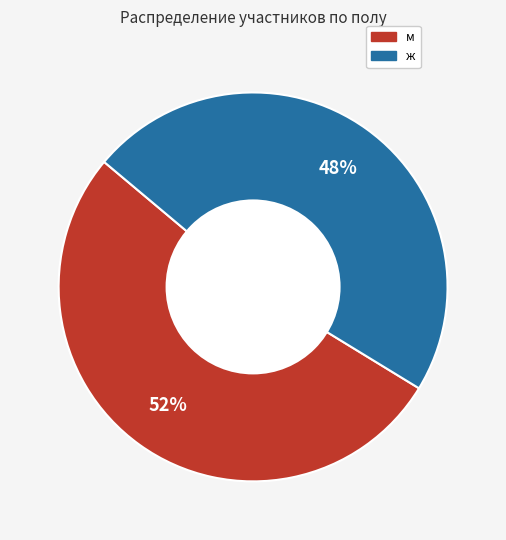

To the nearest percent, what is the combined percentage of м and ж?

100%